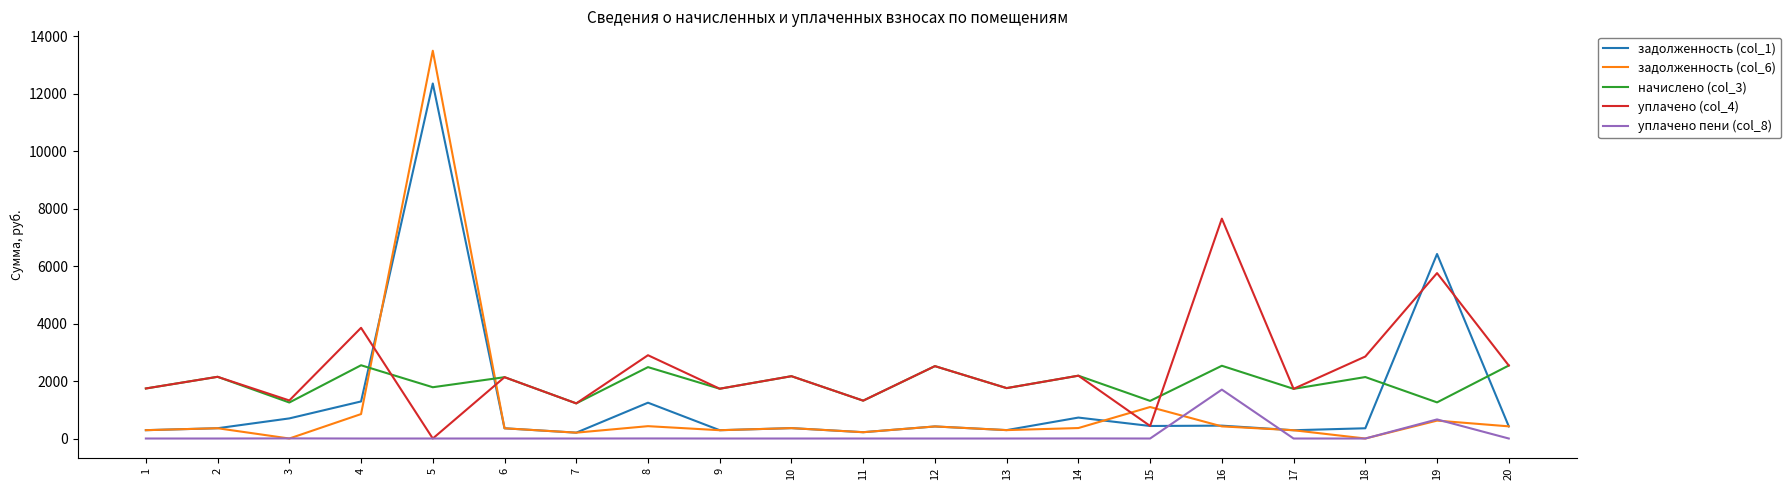

True or false: задолженность (col_6) and уплачено (col_4) cross at least once.

True